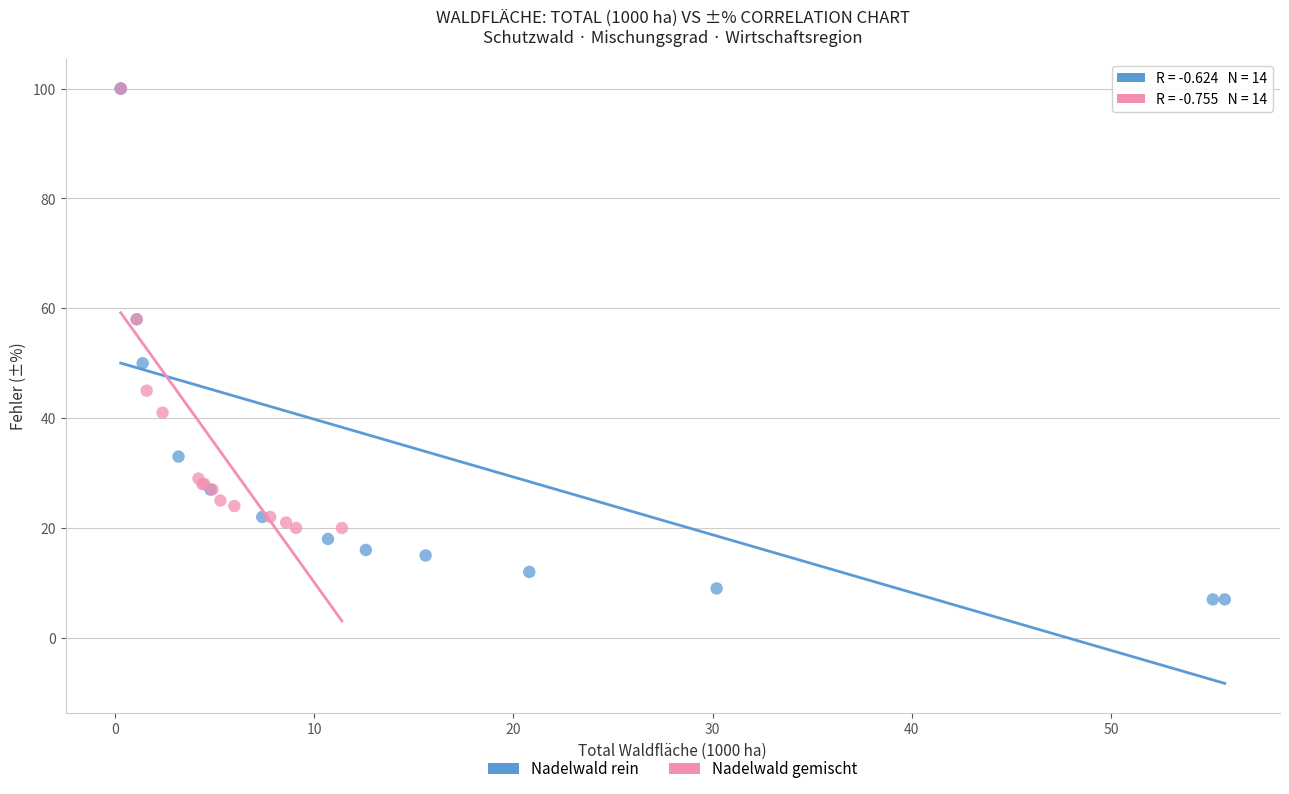

Which series has the widest spread of Y values?

Nadelwald rein